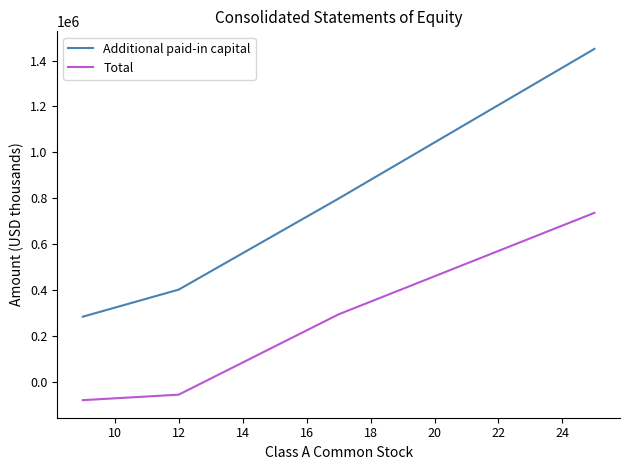

Which series has the widest spread of values?

Additional paid-in capital